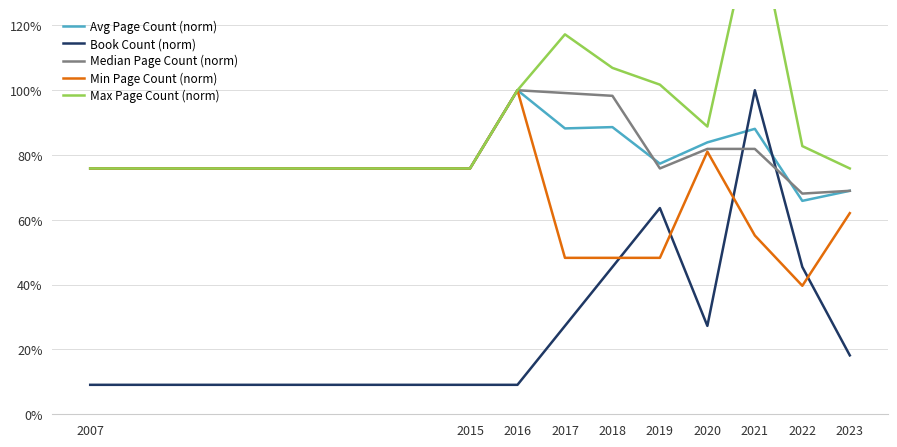

True or false: Min Page Count (norm) and Max Page Count (norm) cross at least once.

False